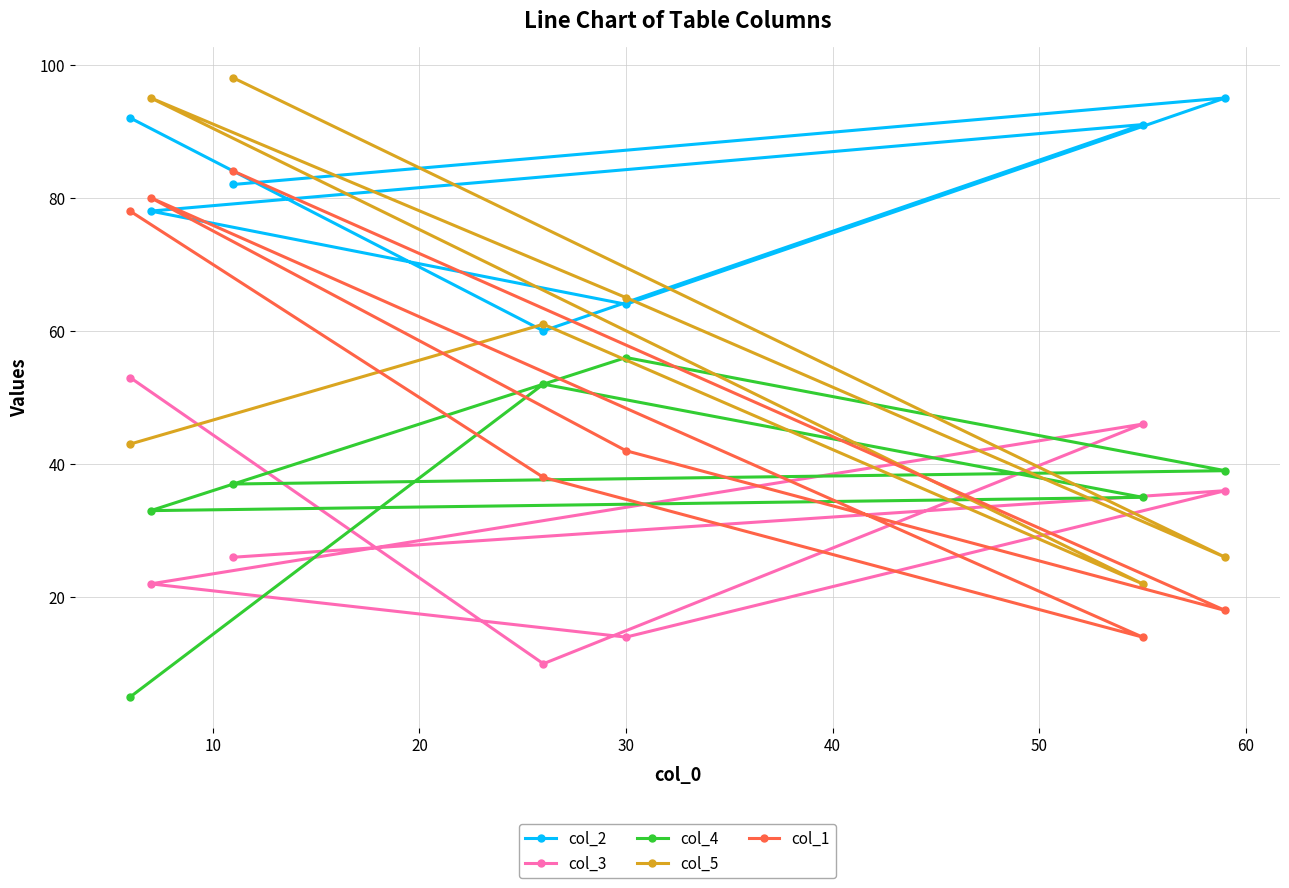

How many lines are shown in the chart?

5